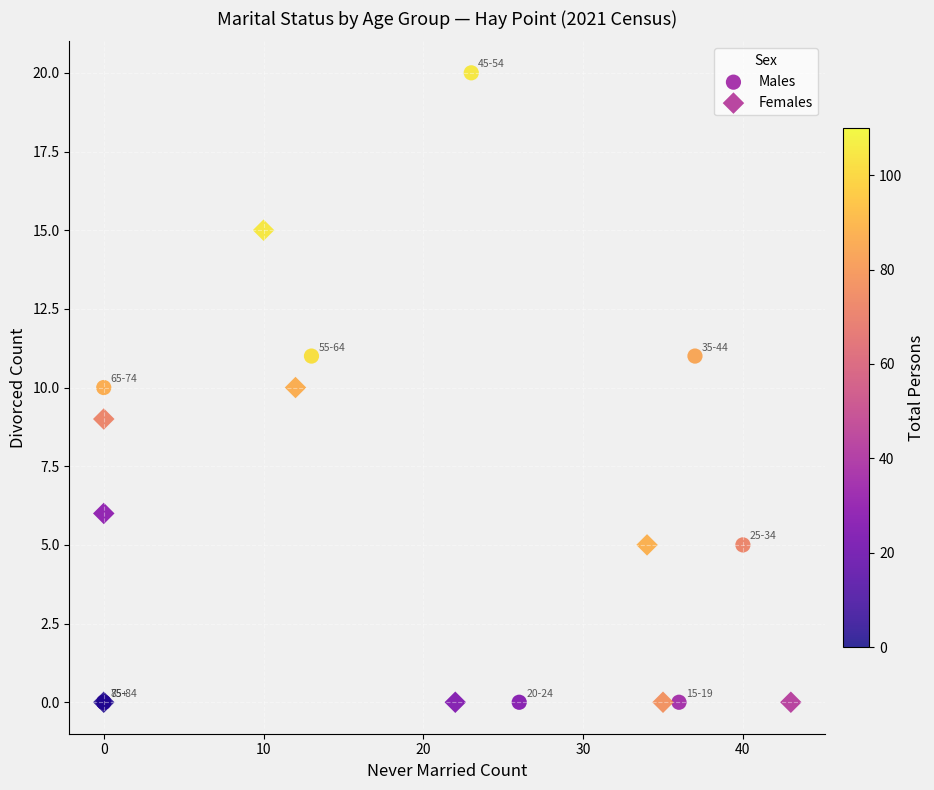

Which series contains the highest Y value?

Males